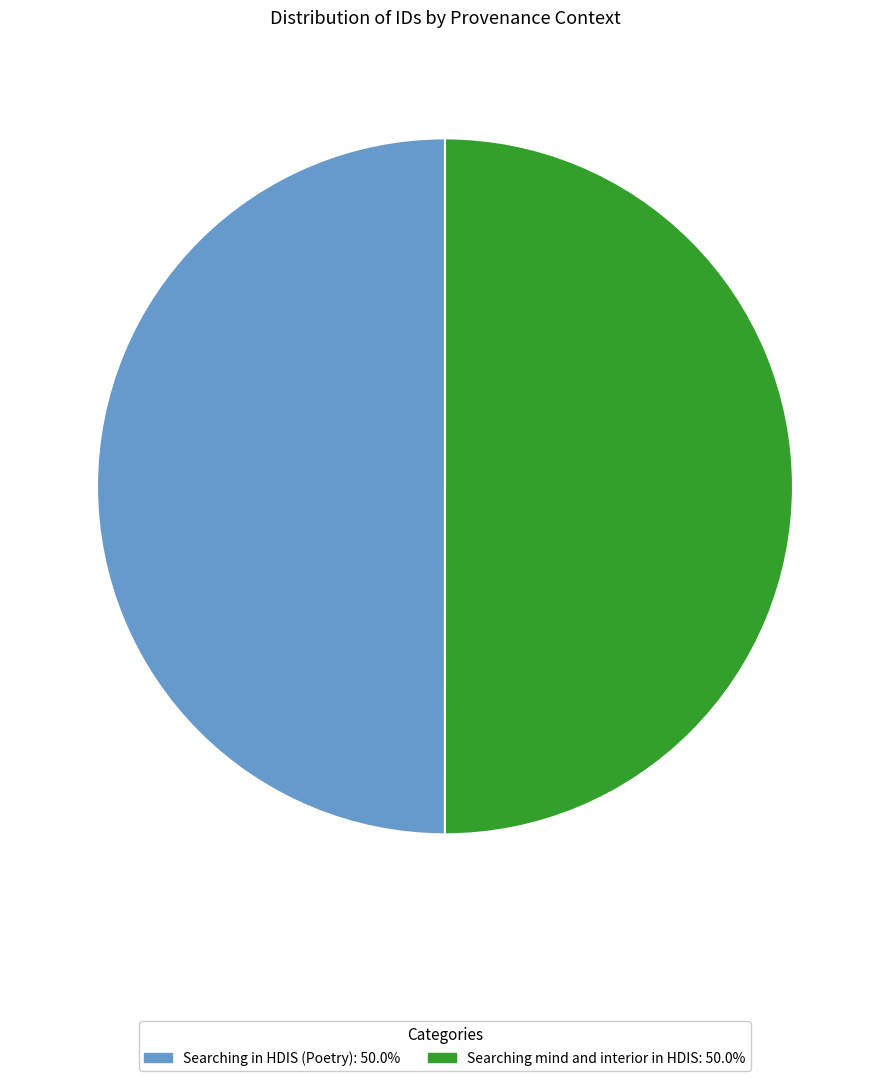

What is the ratio of the value at Searching in HDIS (Poetry) to the value at Searching mind and interior in HDIS?

1.0